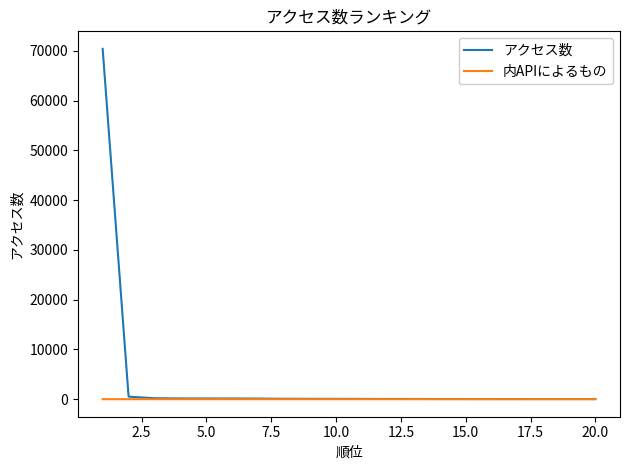

Which series has the largest total across all categories?

アクセス数